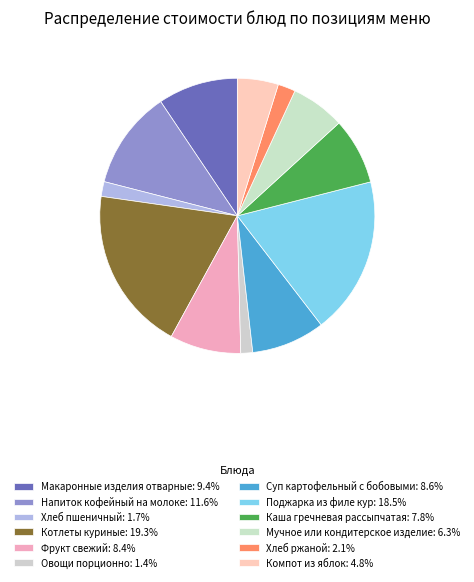

Count the number of slices in the pie.

12